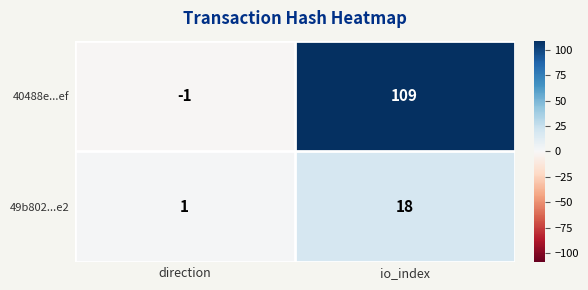

What is the spread (max minus min) of values at direction?

2